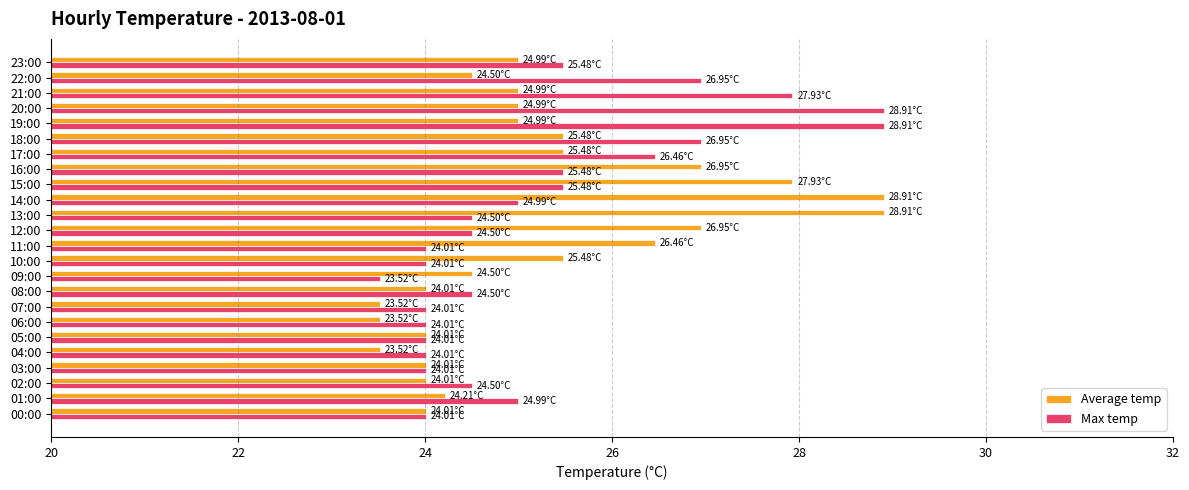

Which series changed the most between 09:00 and 21:00?

Max temp